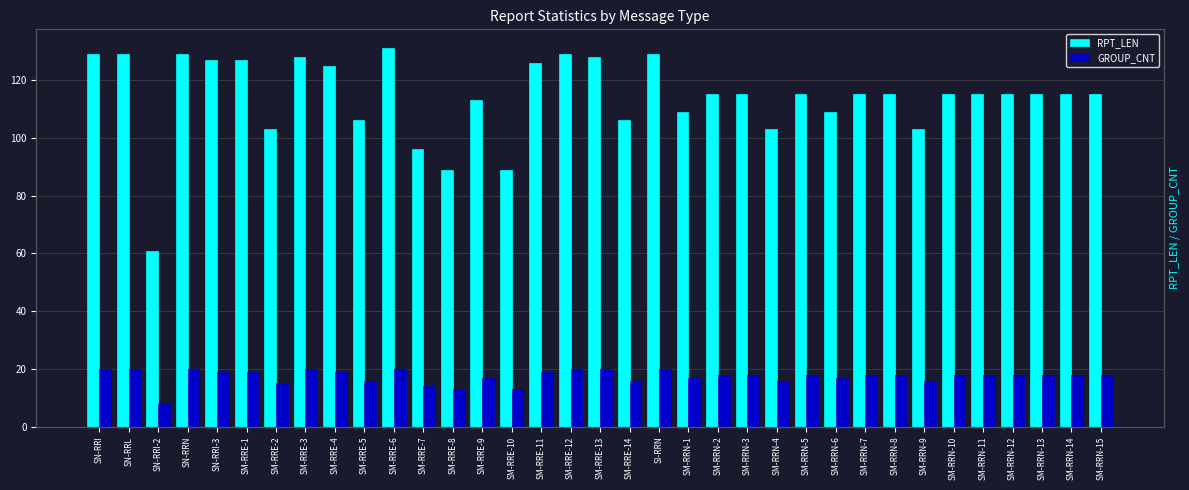

What is the average value of the GROUP_CNT series?

17